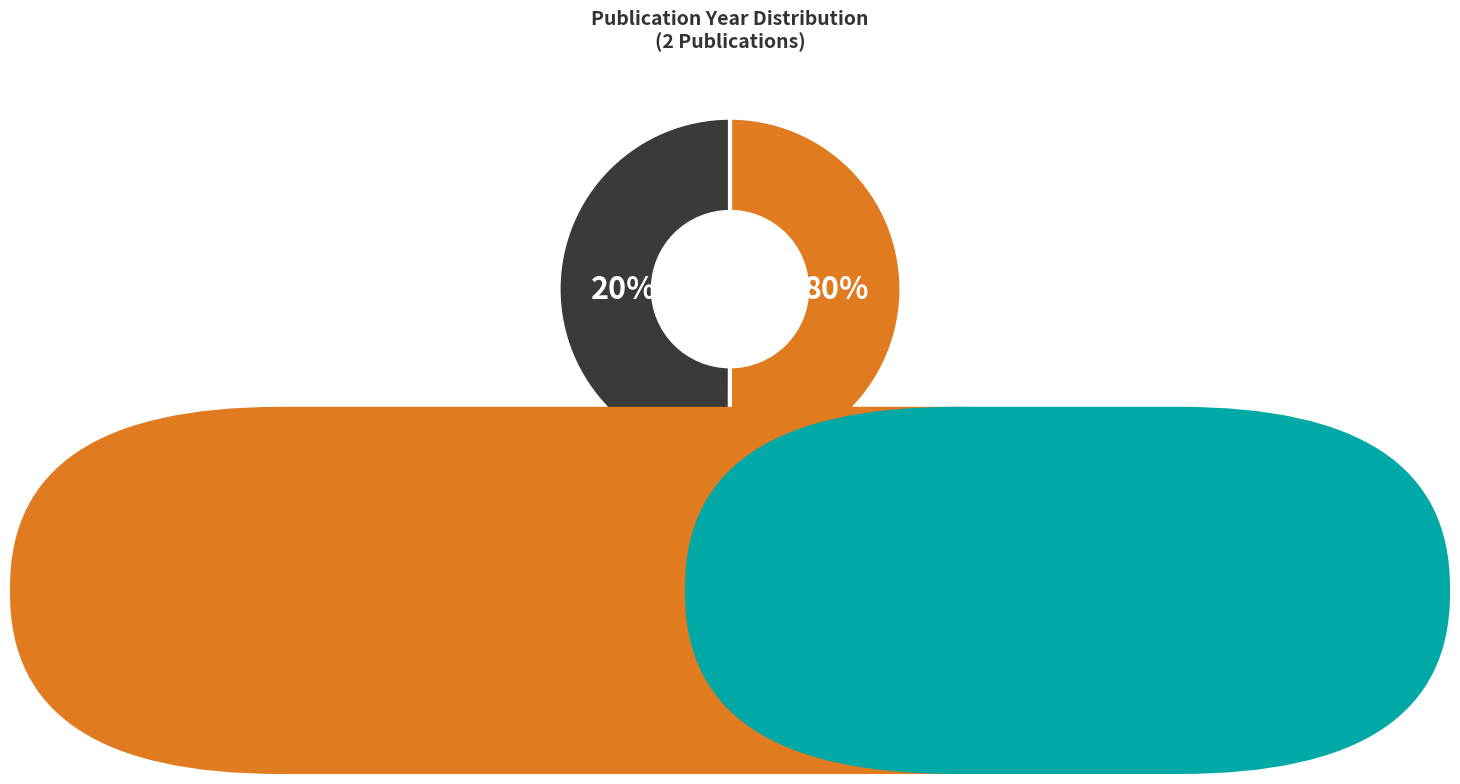

Count the number of slices in the pie.

2